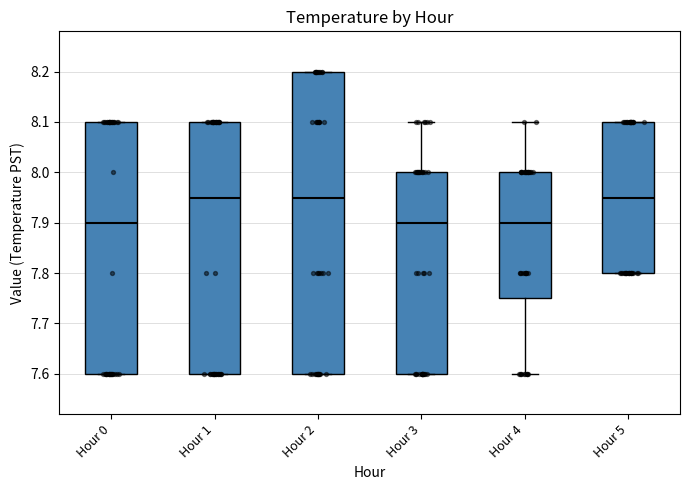

Comparing the boxes themselves (not the whiskers), which one is the tallest?

Hour 2